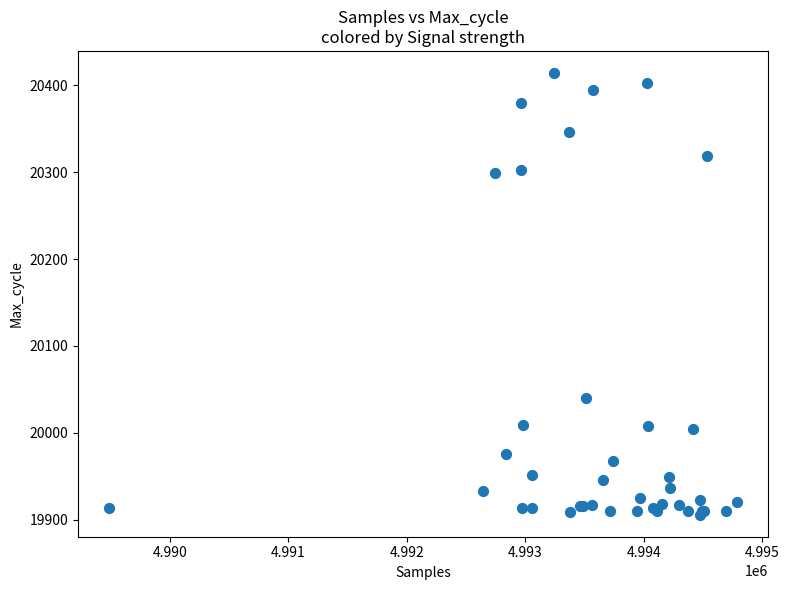

What Y value in the scatter plot is closest to 20160?

20040